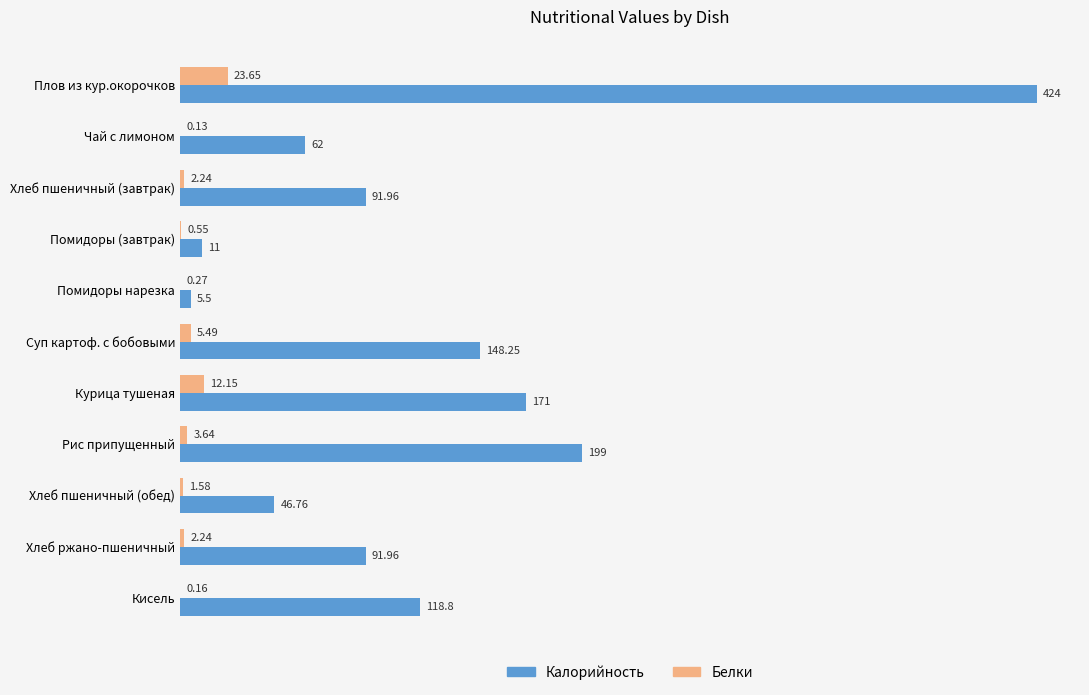

Which label corresponds to the largest value in the chart?

Плов из кур.окорочков